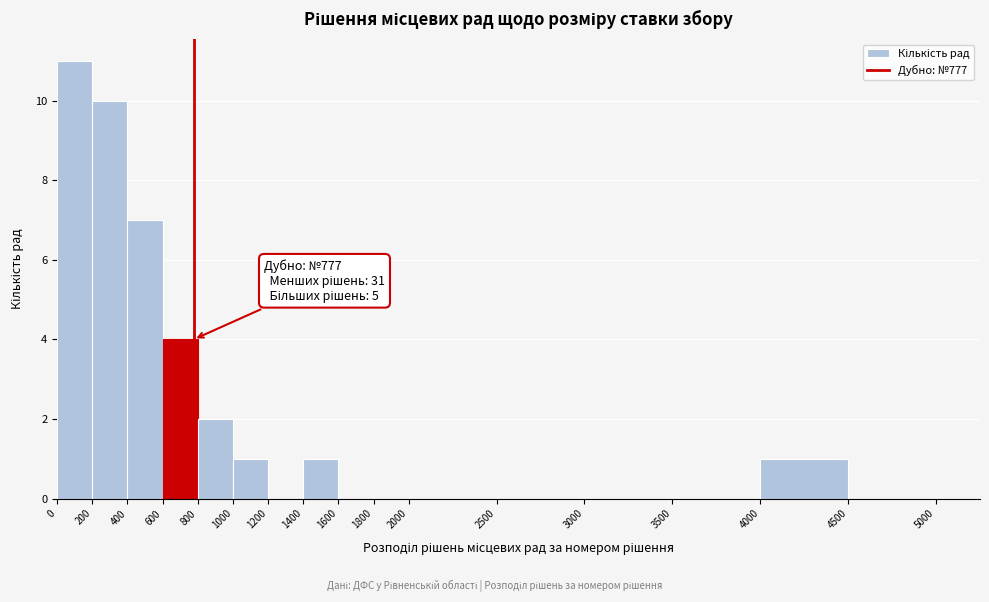

Over which range of the x-axis is the bar tallest?

0 to 200